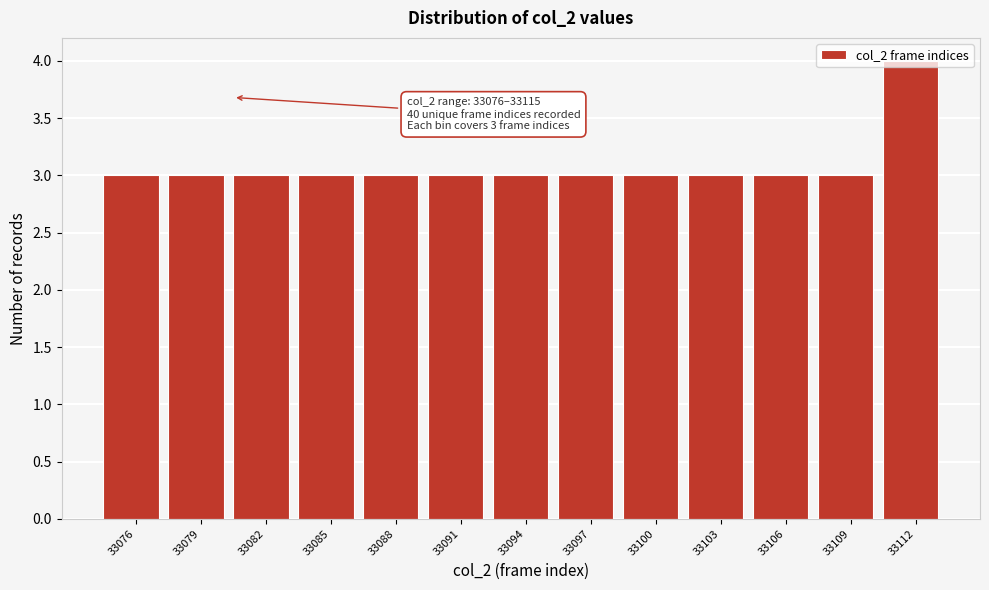

The chart shows a value of 3 at 33109. True or false?

True